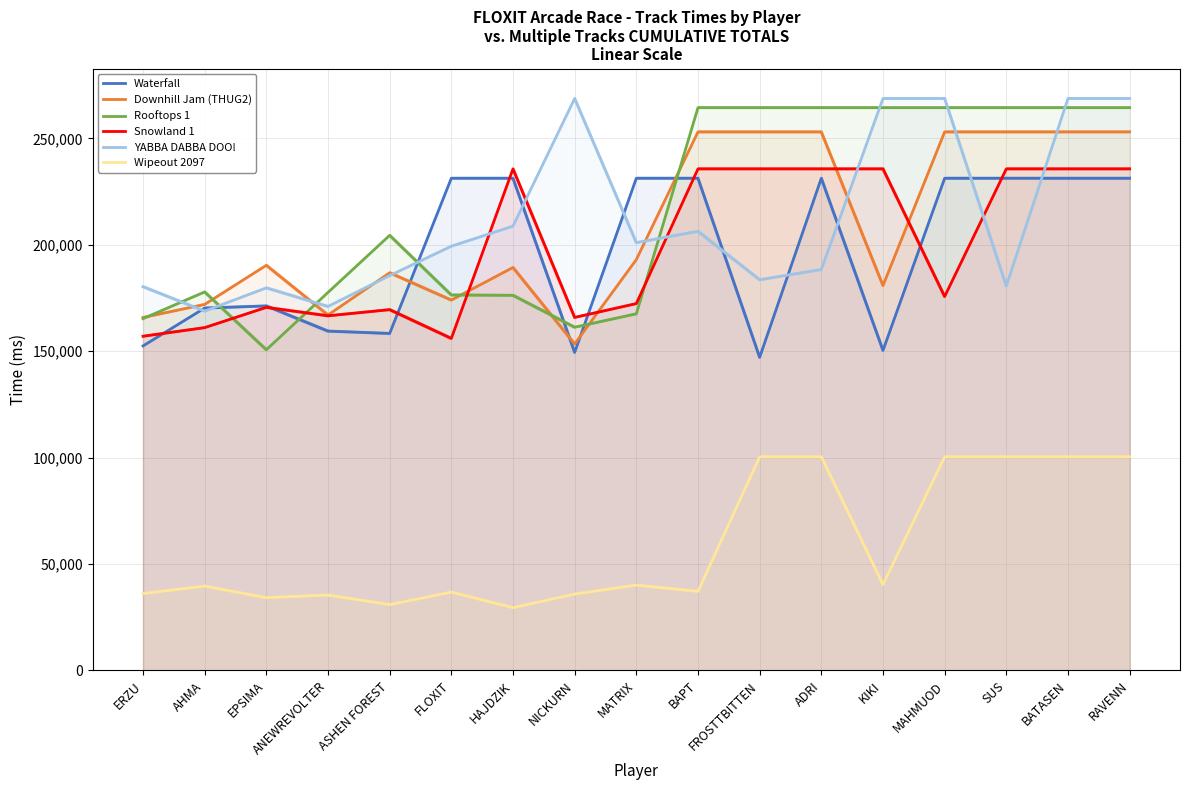

Reading left to right, transcribe all the data shown in this chart.

Waterfall: ERZU=152506	AHMA=170301	EPSIMA=171305	ANEWREVOLTER=159469	ASHEN FOREST=158371	FLOXIT=231305	HAJDZIK=231305	NICKURN=149481	MATRIX=231305	BAPT=231305	FROSTTBITTEN=147156	ADRI=231305	KIKI=150417	MAHMUOD=231305	SUS=231305	BATASEN=231305	RAVENN=231305
Downhill Jam (THUG2): ERZU=165871	AHMA=172014	EPSIMA=190393	ANEWREVOLTER=167039	ASHEN FOREST=186891	FLOXIT=174053	HAJDZIK=189377	NICKURN=153420	MATRIX=193086	BAPT=253086	FROSTTBITTEN=253086	ADRI=253086	KIKI=180884	MAHMUOD=253086	SUS=253086	BATASEN=253086	RAVENN=253086
Rooftops 1: ERZU=165321	AHMA=177882	EPSIMA=150715	ANEWREVOLTER=177656	ASHEN FOREST=204485	FLOXIT=176453	HAJDZIK=176284	NICKURN=161292	MATRIX=167602	BAPT=264485	FROSTTBITTEN=264485	ADRI=264485	KIKI=264485	MAHMUOD=264485	SUS=264485	BATASEN=264485	RAVENN=264485
Snowland 1: ERZU=157059	AHMA=161104	EPSIMA=170633	ANEWREVOLTER=166660	ASHEN FOREST=169561	FLOXIT=156044	HAJDZIK=235720	NICKURN=165905	MATRIX=172402	BAPT=235720	FROSTTBITTEN=235720	ADRI=235720	KIKI=235720	MAHMUOD=175720	SUS=235720	BATASEN=235720	RAVENN=235720
YABBA DABBA DOO!: ERZU=180361	AHMA=168870	EPSIMA=179798	ANEWREVOLTER=171052	ASHEN FOREST=185549	FLOXIT=199364	HAJDZIK=208793	NICKURN=268793	MATRIX=201047	BAPT=206391	FROSTTBITTEN=183597	ADRI=188433	KIKI=268793	MAHMUOD=268793	SUS=180694	BATASEN=268793	RAVENN=268793
Wipeout 2097: ERZU=36156	AHMA=39650	EPSIMA=34226	ANEWREVOLTER=35443	ASHEN FOREST=30954	FLOXIT=36834	HAJDZIK=29522	NICKURN=35894	MATRIX=40124	BAPT=37179	FROSTTBITTEN=100419	ADRI=100419	KIKI=40419	MAHMUOD=100419	SUS=100419	BATASEN=100419	RAVENN=100419